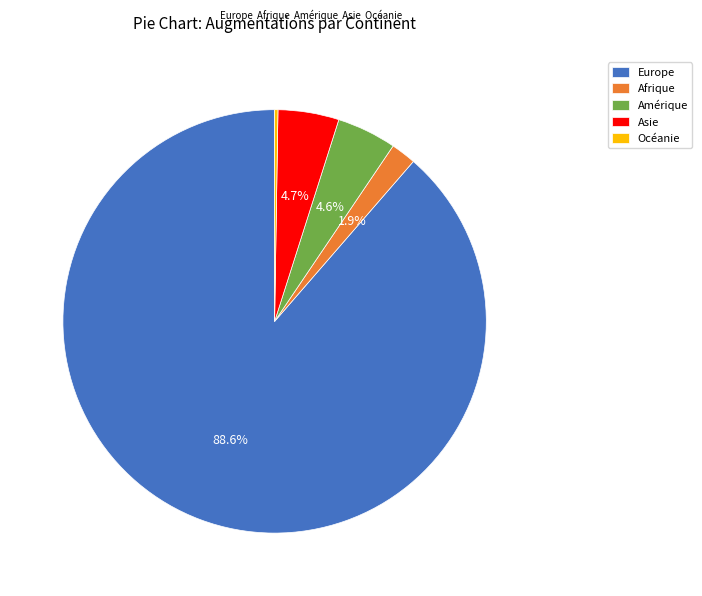

To the nearest percent, what is the average slice percentage?

20%